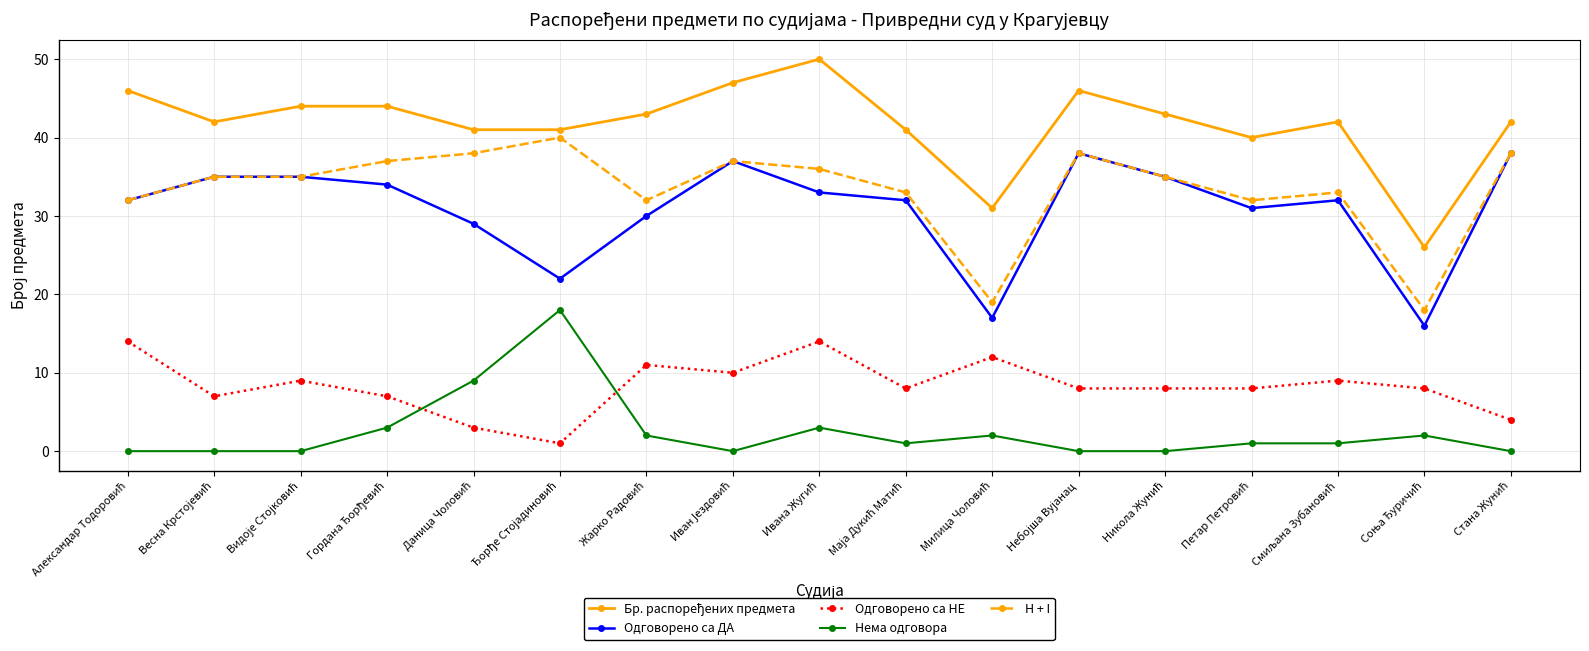

True or false: Нема одговора and Одговорено са ДА cross at least once.

False